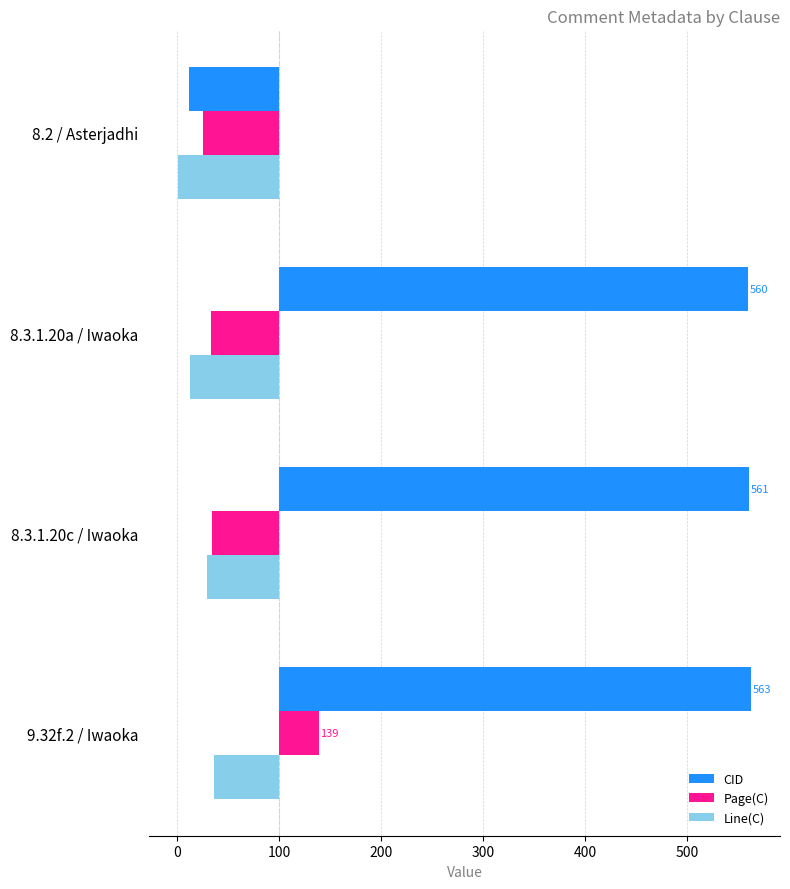

The value of Line(C) at 9.32f.2 / Iwaoka is -96. True or false?

False